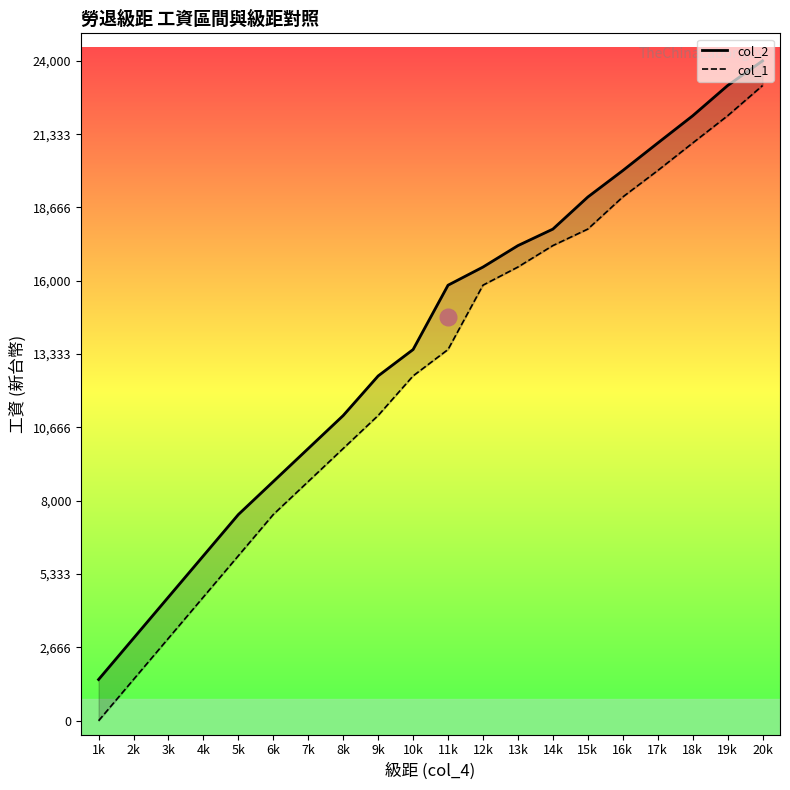

At which category is the sum across all series the highest?

20k